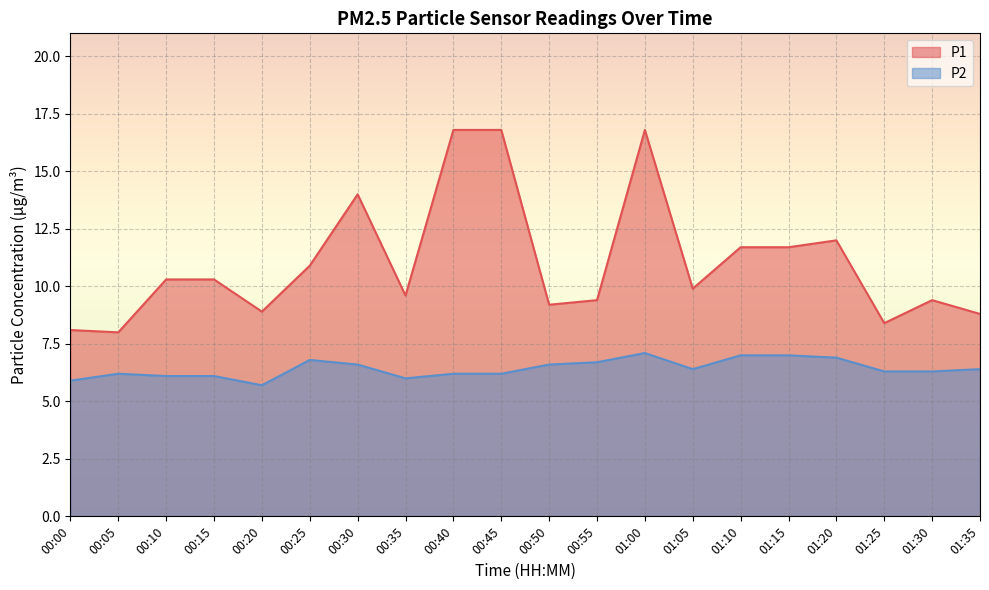

What is the label of the 1st point from the right?

01:35